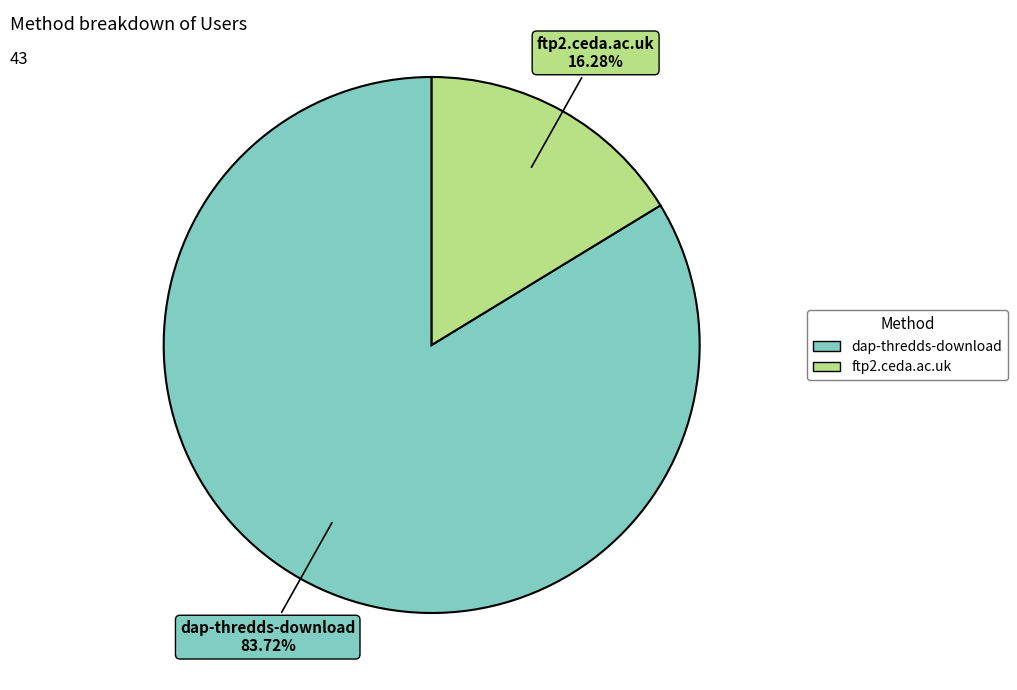

To the nearest percent, what percentage of the pie is dap-thredds-download?

84%